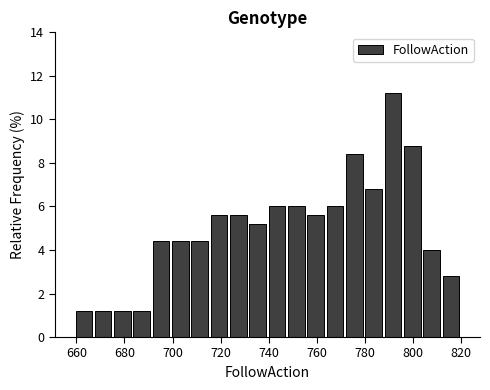

What is the height of the bar covering 676 to 684 on the x-axis? Neither the bar edges nor the heights are printed on the chart, so give them approximately, as read against the axes.

1.2